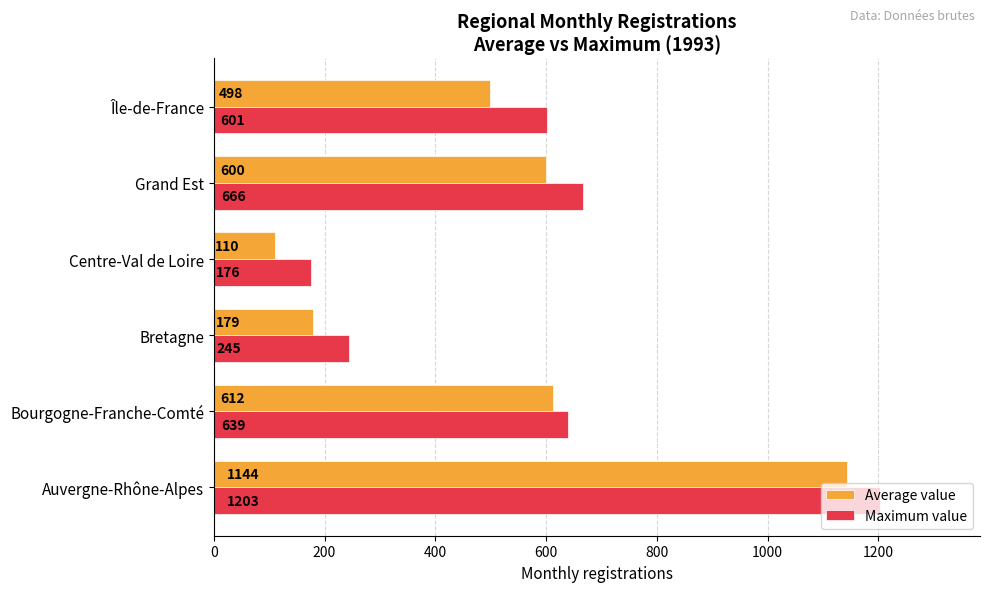

What is the minimum value shown in the chart?

110.0